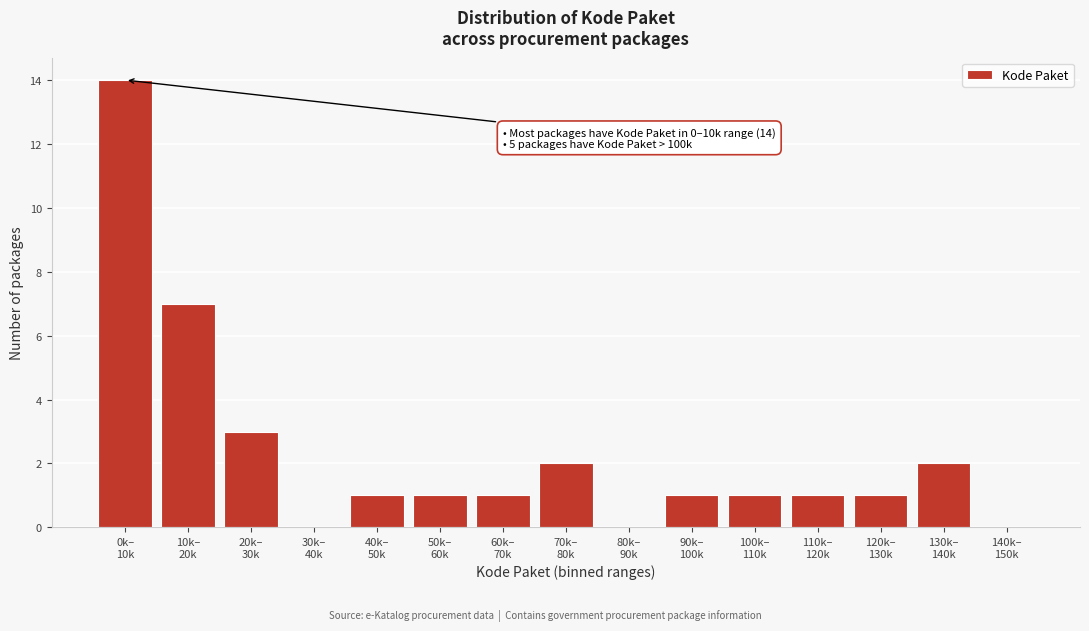

What is the maximum value shown in the chart?

14